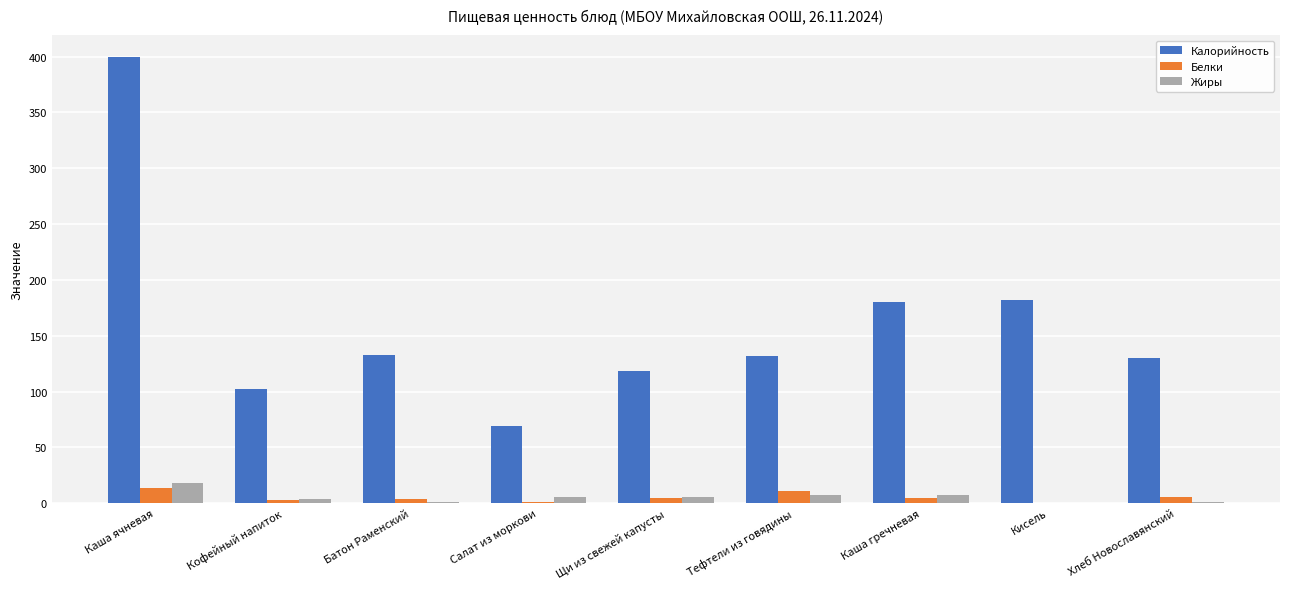

True or false: Калорийность has a value of 180.0 at Каша гречневая.

True